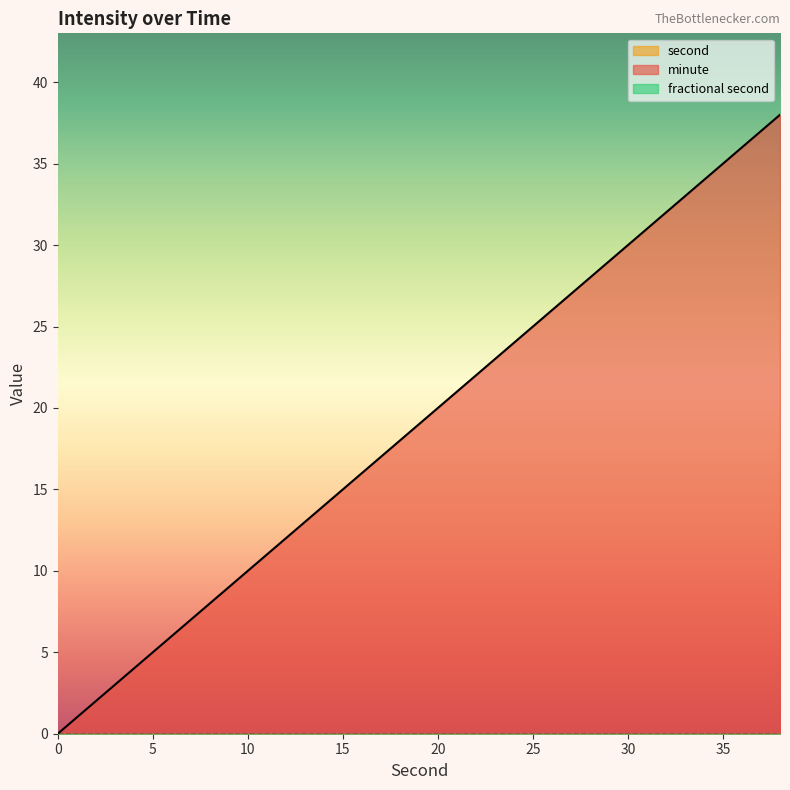

At how many categories does at least one series exceed 5?

17